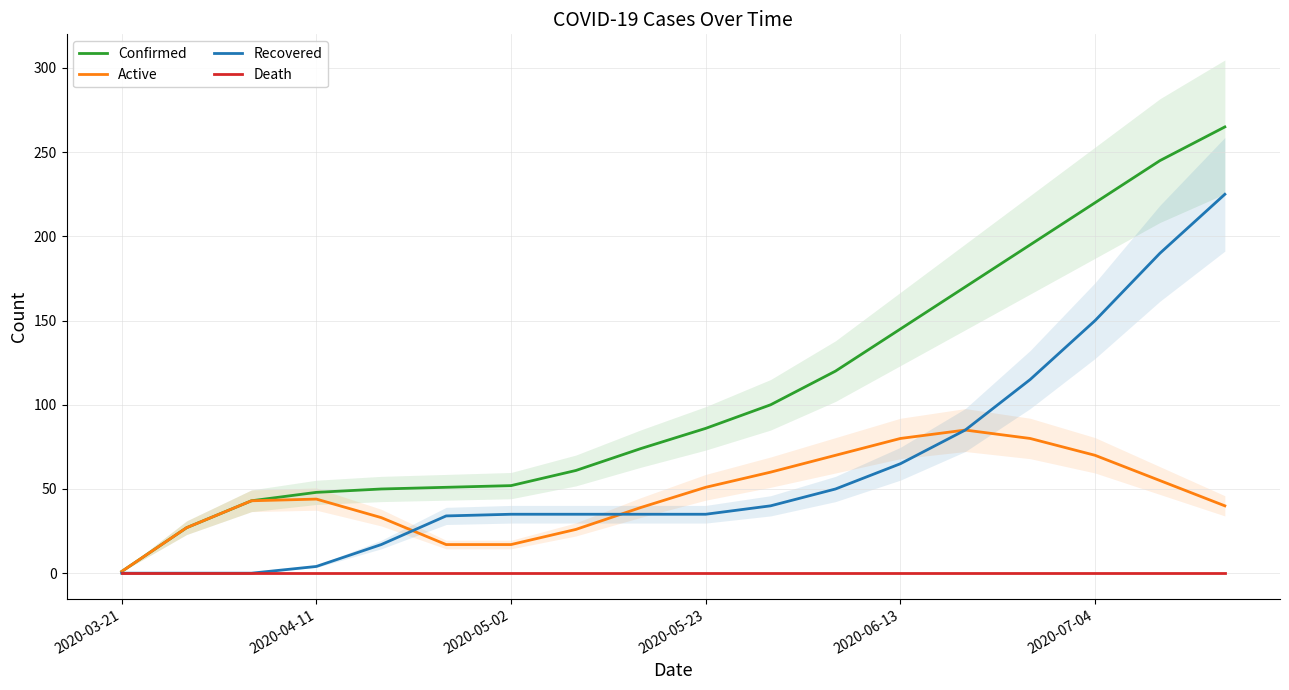

What is the highest value of the Confirmed series?

265